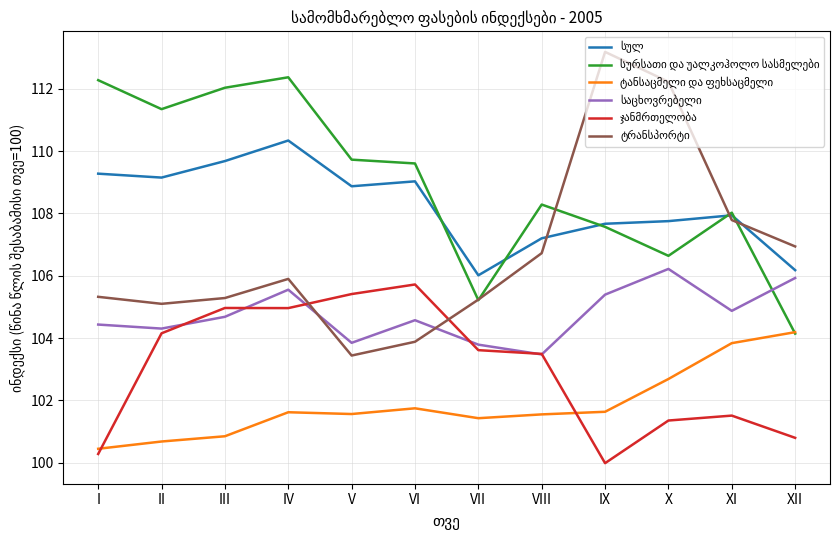

Which label corresponds to the smallest value in the chart?

IX